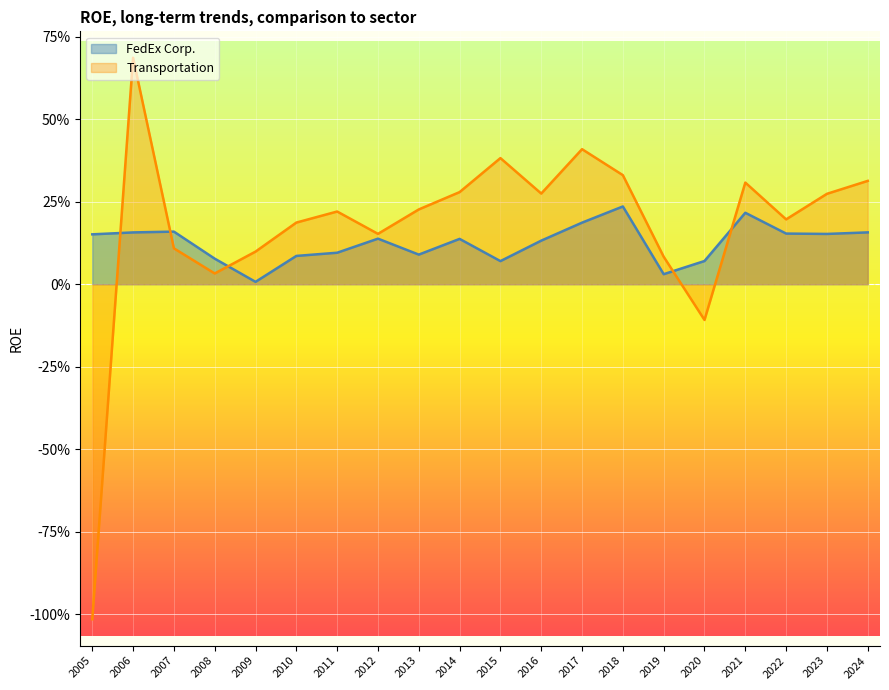

True or false: FedEx Corp. and Transportation intersect in this chart.

True